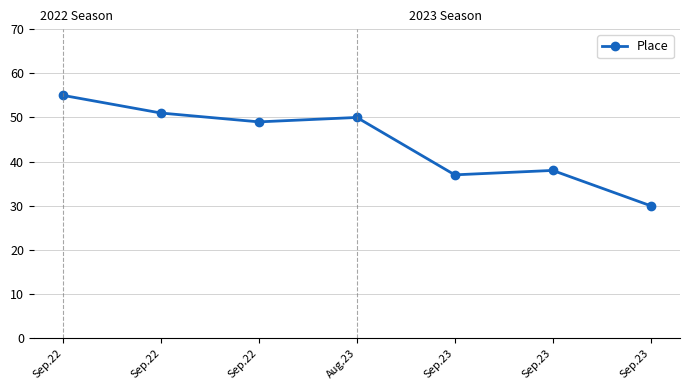

Reading left to right, transcribe all the data shown in this chart.

55	51	49	50	37	38	30